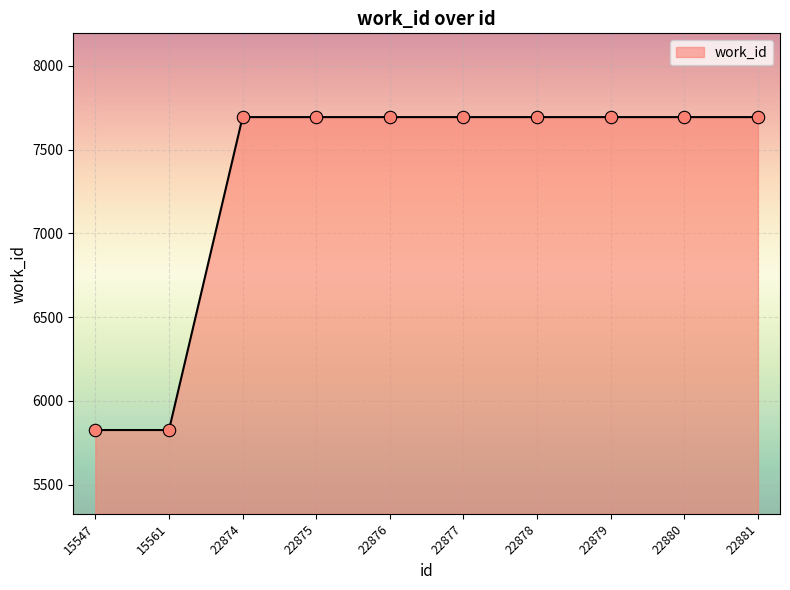

What is the ratio of the value at 15547 to the value at 22877?

0.8